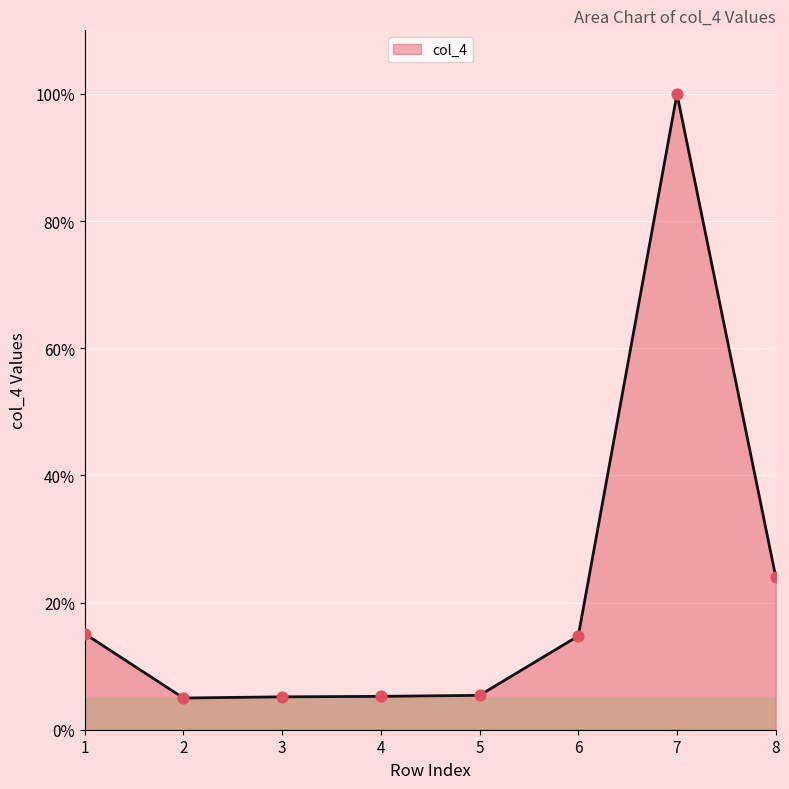

What is the ratio of the value at 5 to the value at 6?

0.4